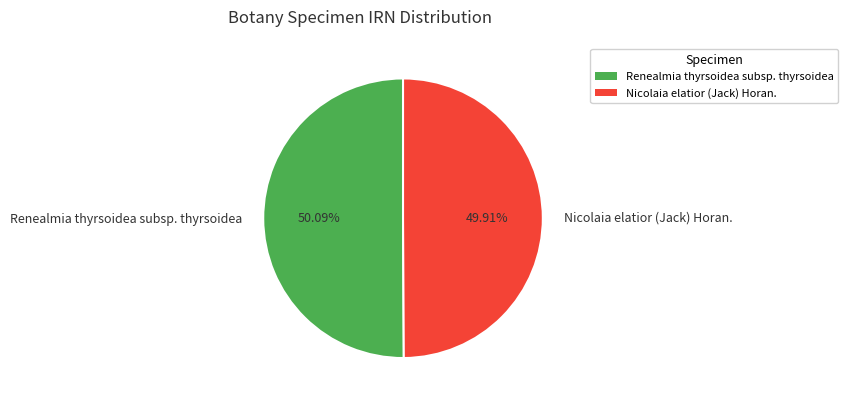

What percentage is the Renealmia thyrsoidea subsp. thyrsoidea slice, to the nearest percent?

50%